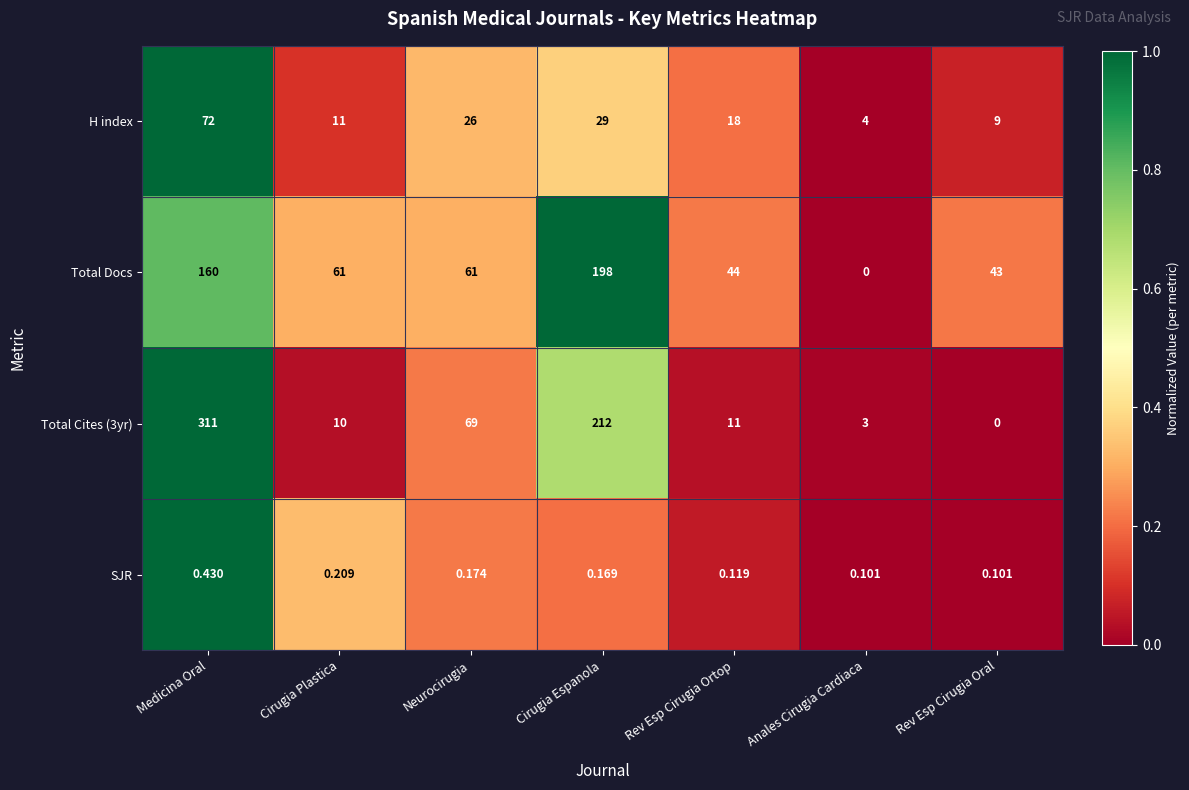

Which series changed the most between Cirugia Plastica and Rev Esp Cirugia Oral?

Total Docs